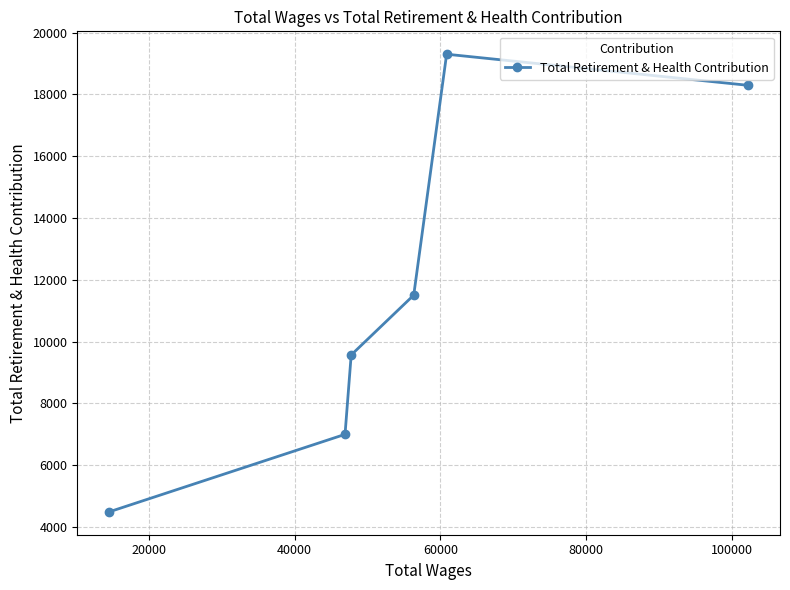

What is the greatest value displayed?

19304